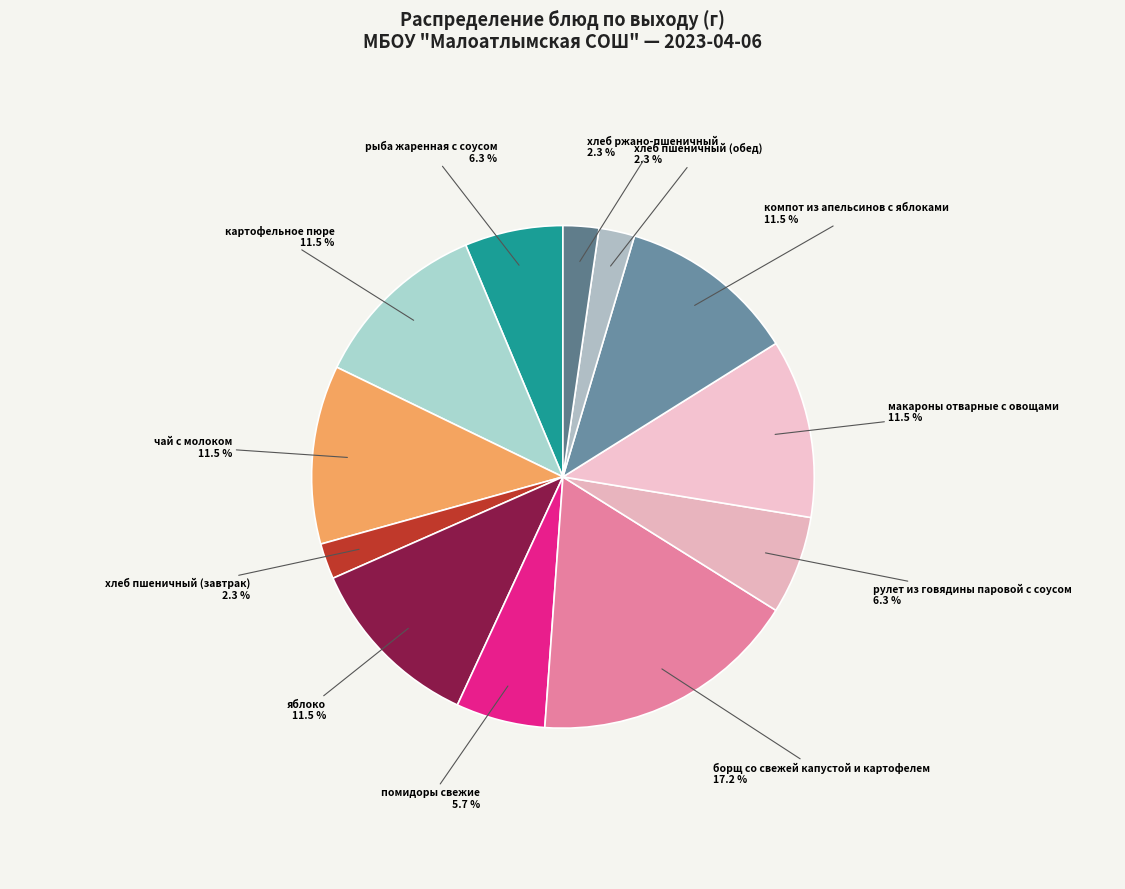

What is the ratio of the value at макароны отварные с овощами to the value at борщ со свежей капустой и картофелем?

0.7